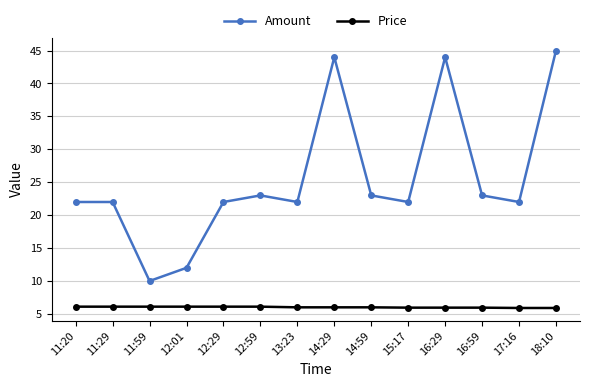

Is it true that Price equals 2.0 at 15:17?

False